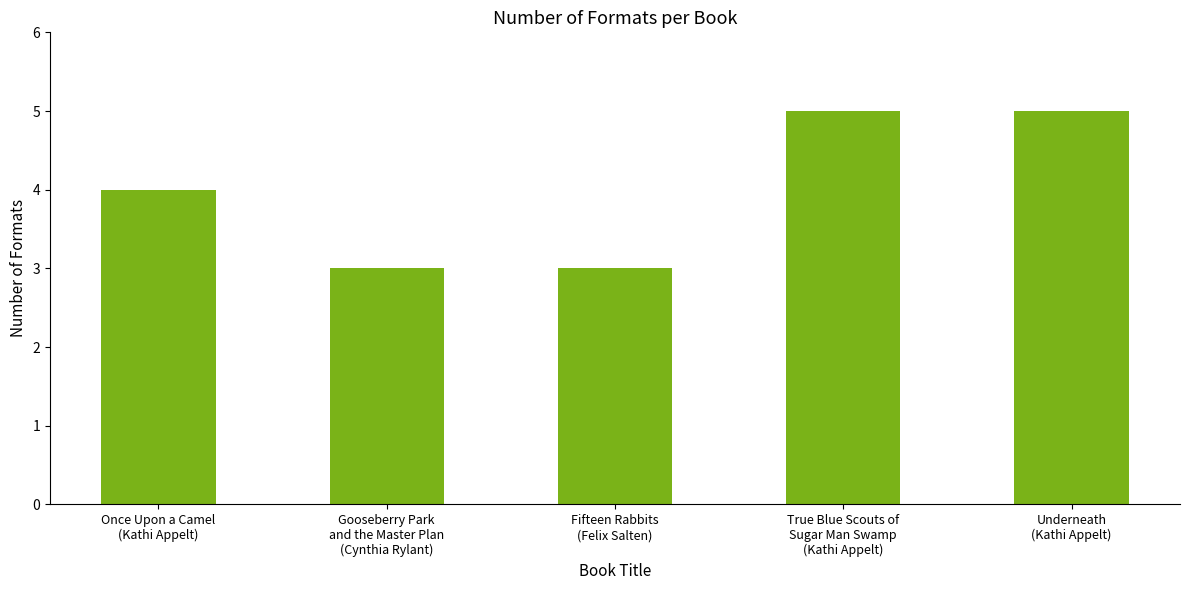

Reading left to right, transcribe all the data shown in this chart.

4	3	3	5	5